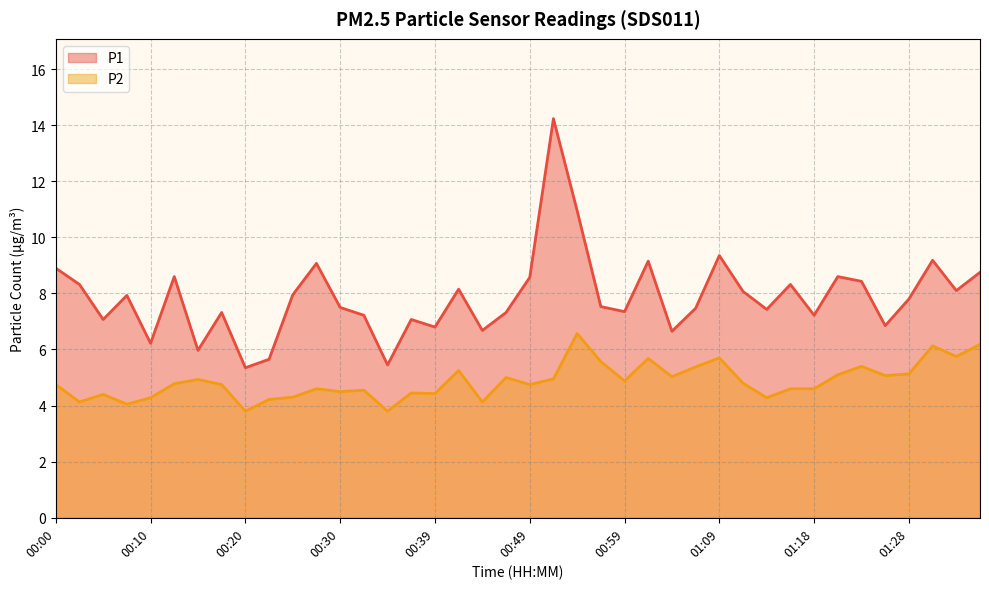

What is the label of the 39th point from the left?

01:33